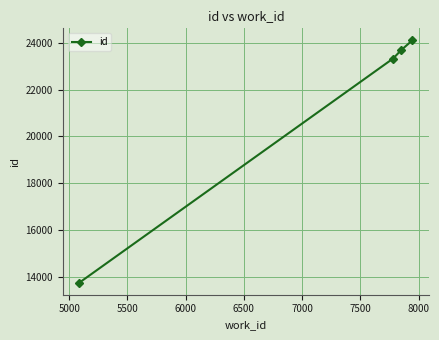

What is the smallest value displayed?

13740